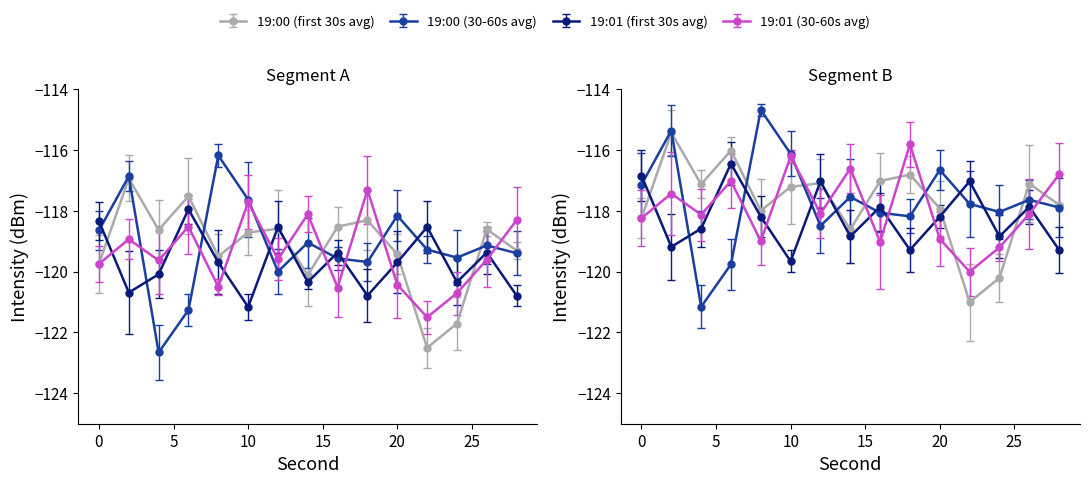

Rank the series at 2 from lowest to highest value.

19:01 (first 30s avg), 19:01 (30-60s avg), 19:00 (first 30s avg), 19:00 (30-60s avg)